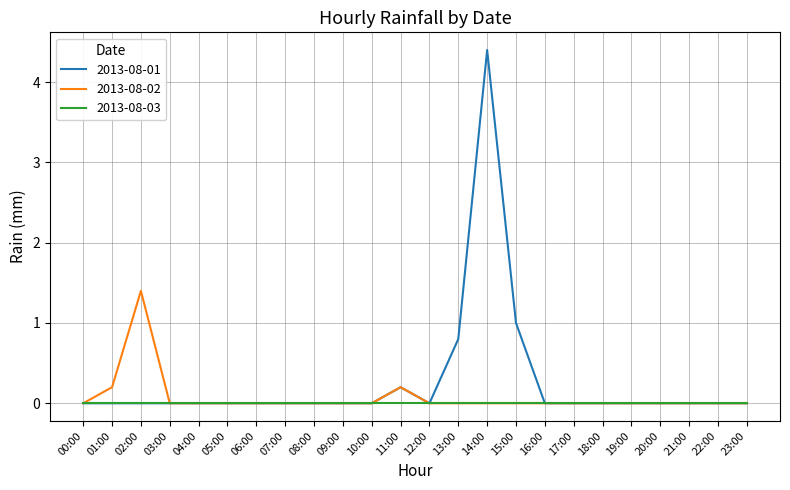

What is the sum of all 2013-08-01 values?

6.4